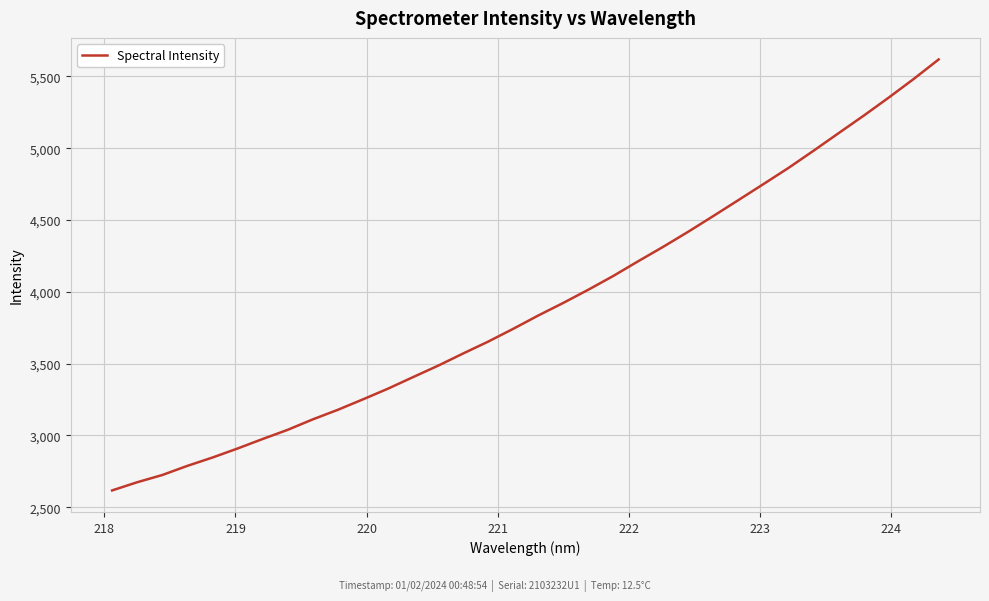

What is the maximum value shown in the chart?

5617.7